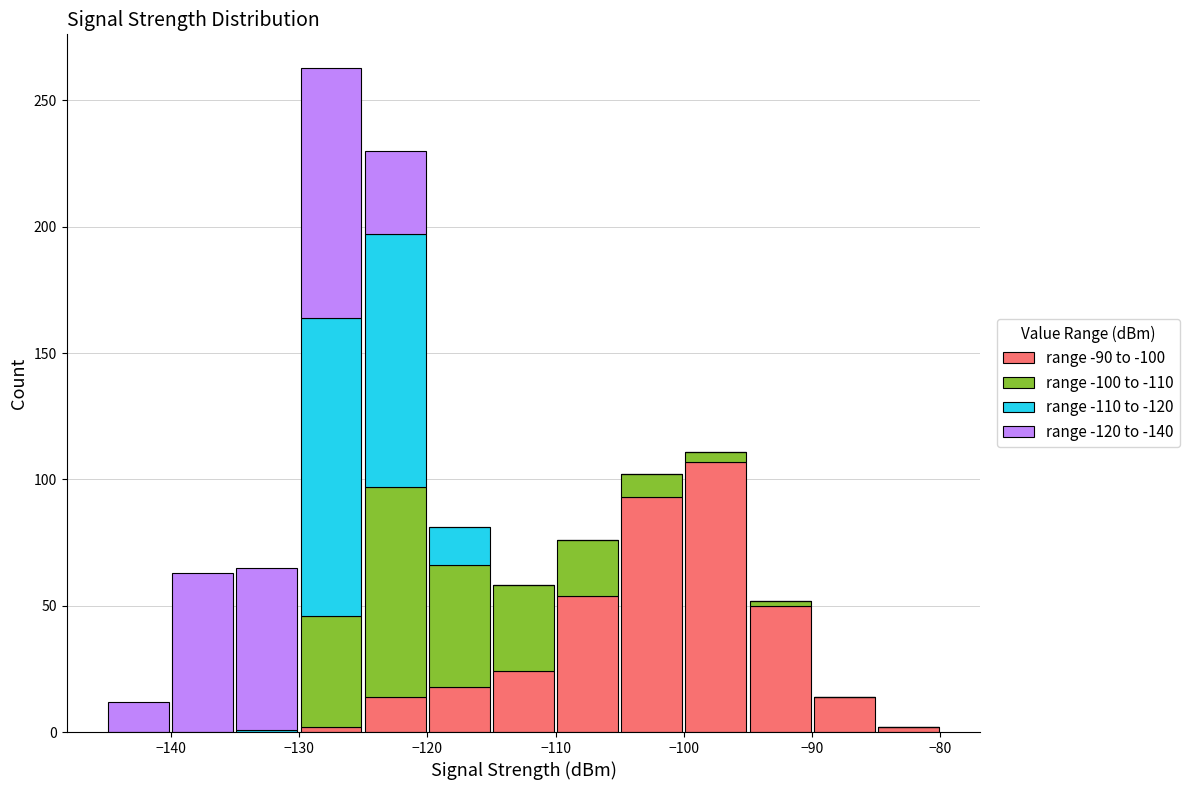

Reading left to right, transcribe this chart: for each stacked bar, give the range it covers on the x-axis and its total height. The values are not printed on the chart, so give them approximately, as read against the axis.

-145 to -140: 10
-140 to -135: 65
-135 to -130: 65
-130 to -125: 265
-125 to -120: 230
-120 to -115: 80
-115 to -110: 60
-110 to -105: 75
-105 to -100: 100
-100 to -95: 110
-95 to -90: 50
-90 to -85: 15
-85 to -80: under 5